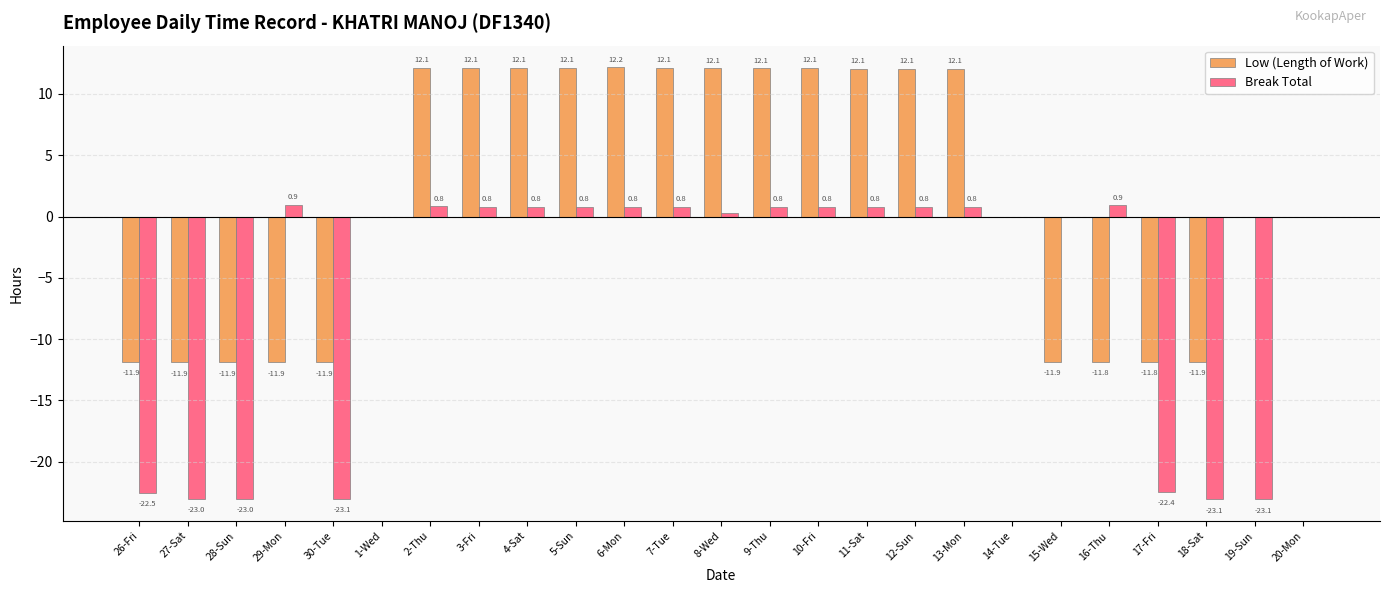

Which category has the highest value across all series?

6-Mon